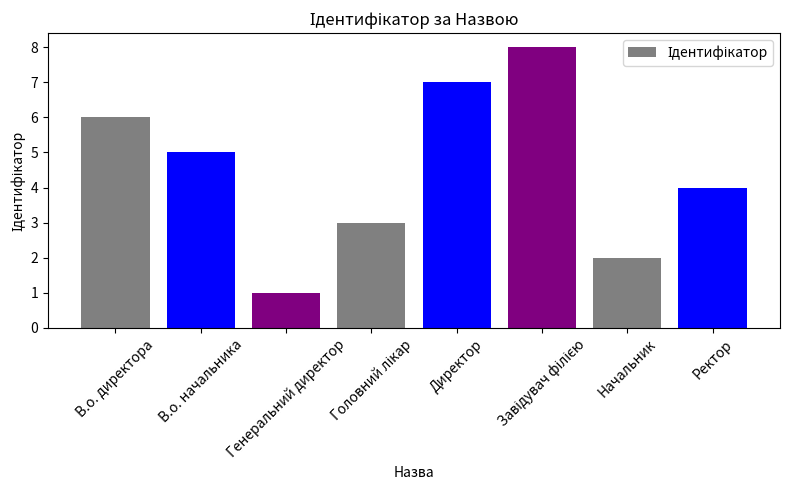

At which category does the chart reach its minimum across all series?

Генеральний директор